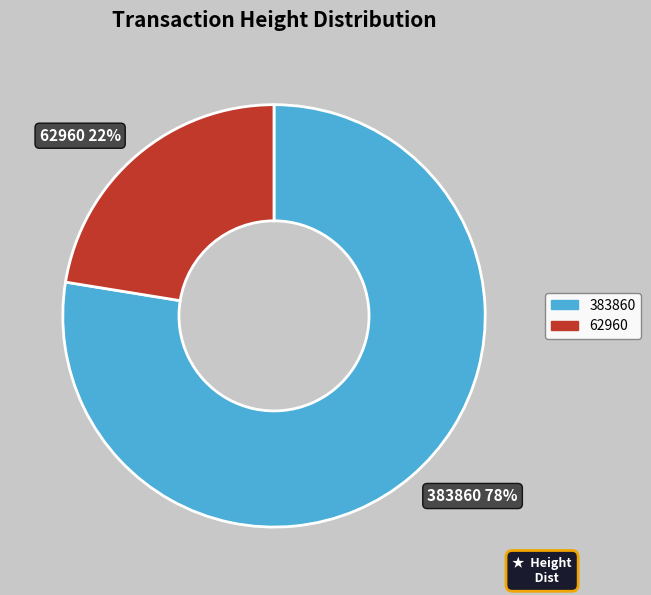

To the nearest percent, what percentage of the pie is 62960?

22%